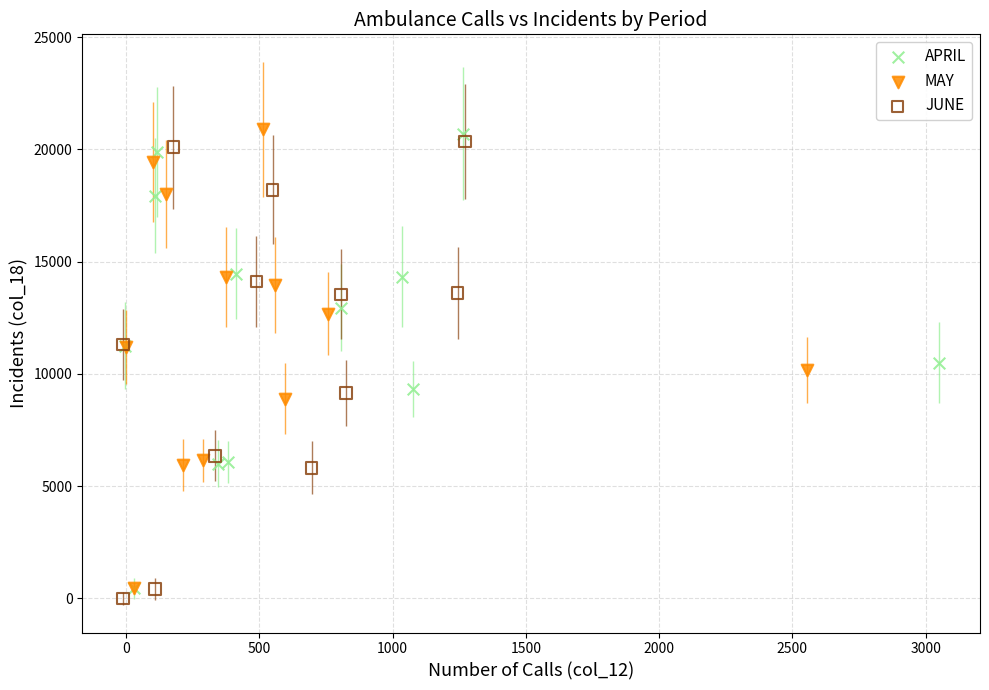

Which series contains the lowest Y value?

JUNE